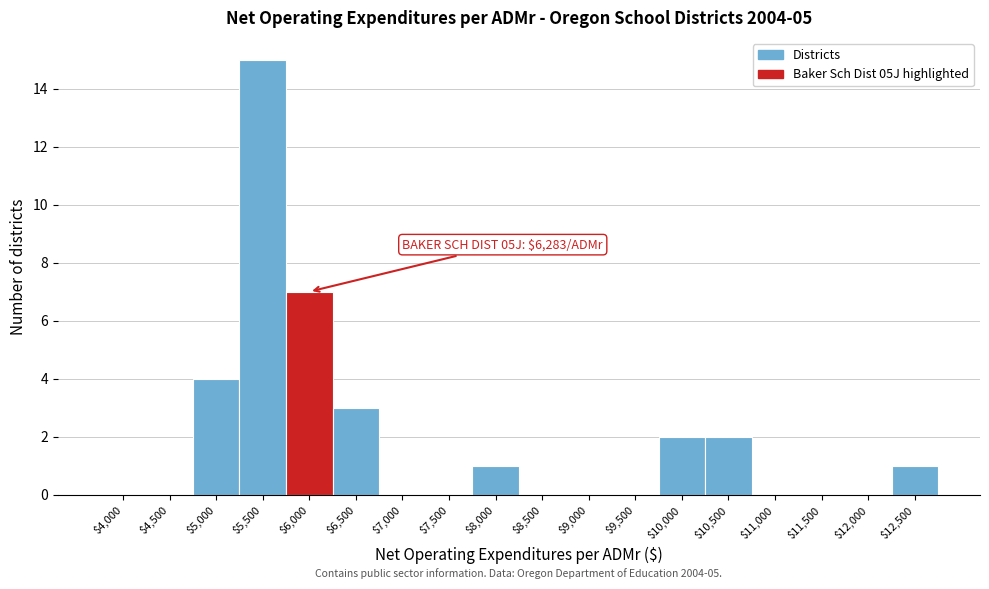

What is the sum of all values?

35